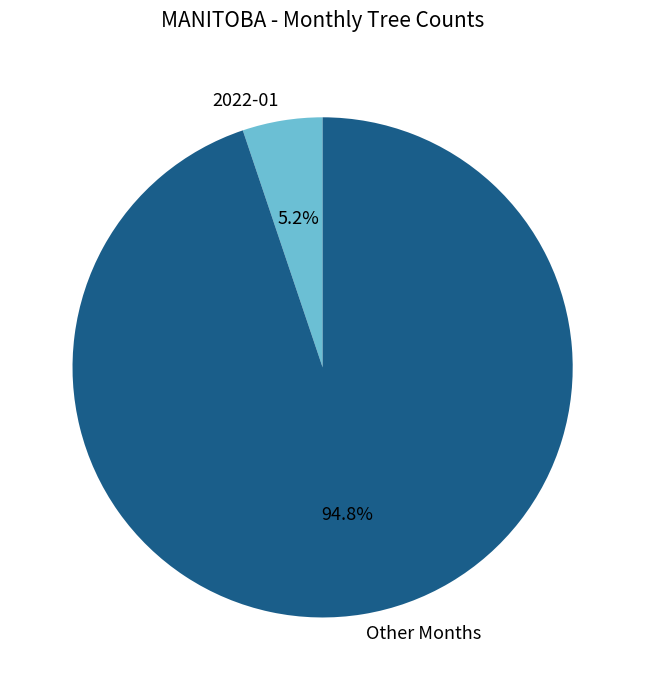

Which has a higher value, 2022-01 or Other Months?

Other Months